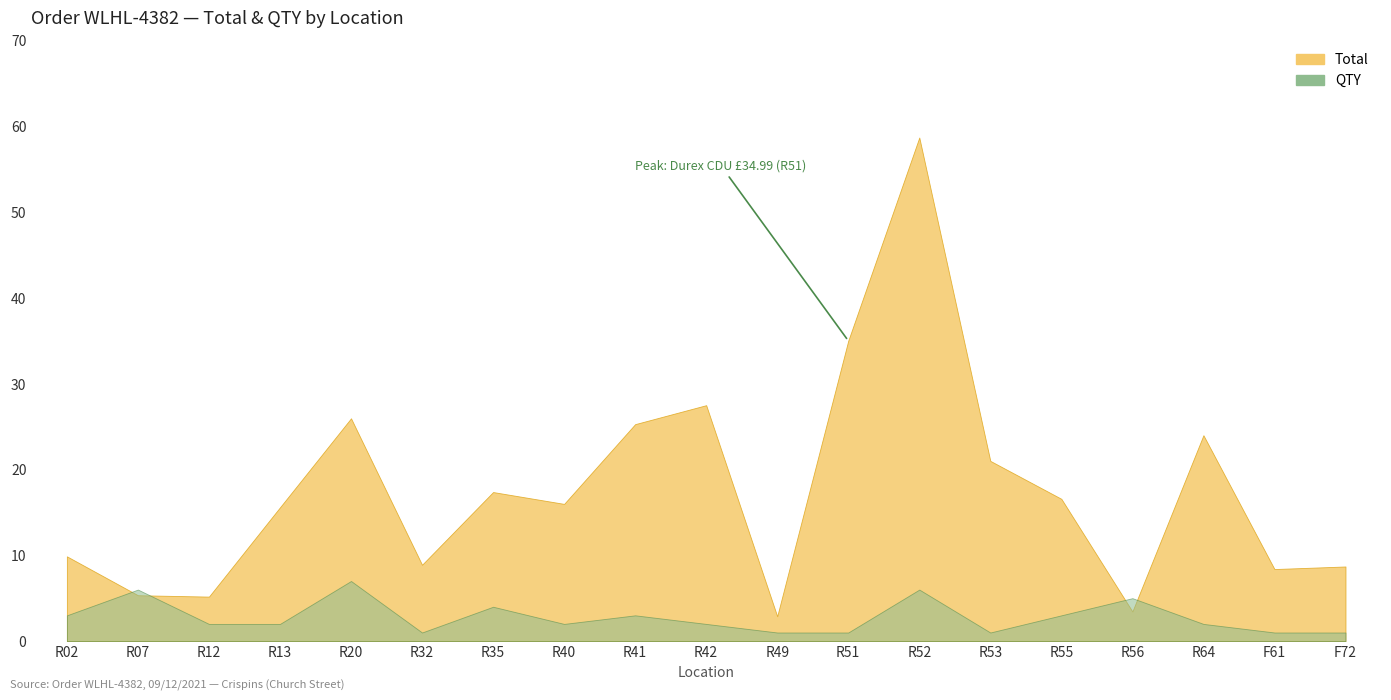

At which category does the chart reach its peak across all series?

R52